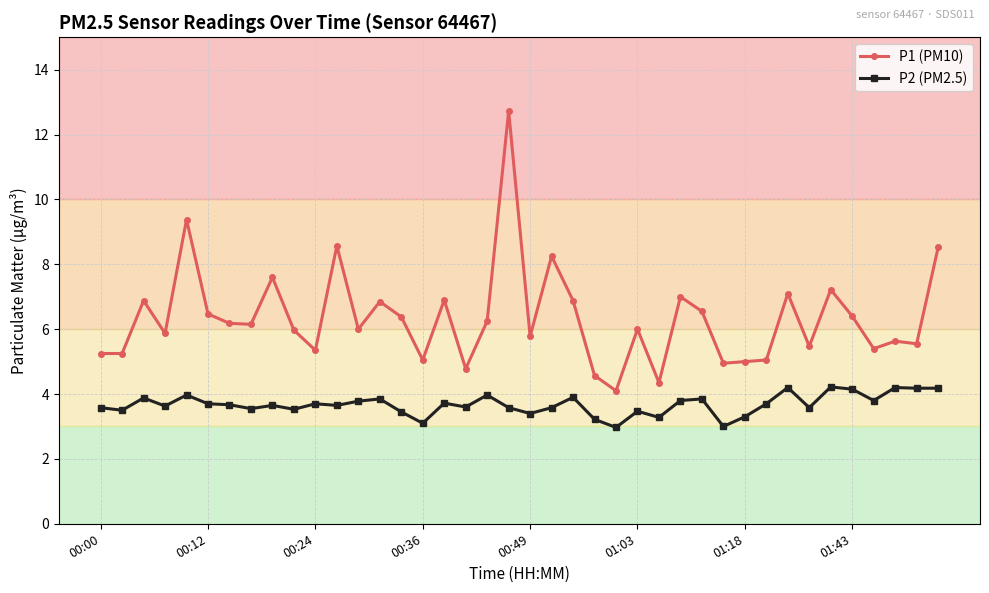

Count the number of categories in the chart.

40